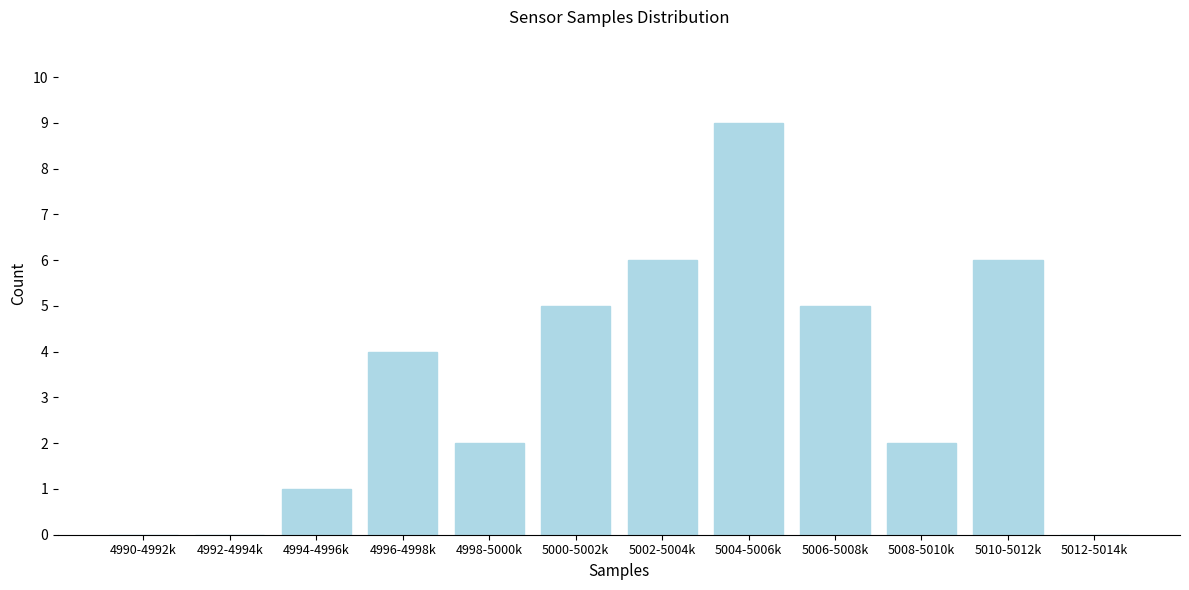

Reading left to right, what are all the values shown in this chart?

4990-4992k=0	4992-4994k=0	4994-4996k=1	4996-4998k=4	4998-5000k=2	5000-5002k=5	5002-5004k=6	5004-5006k=9	5006-5008k=5	5008-5010k=2	5010-5012k=6	5012-5014k=0